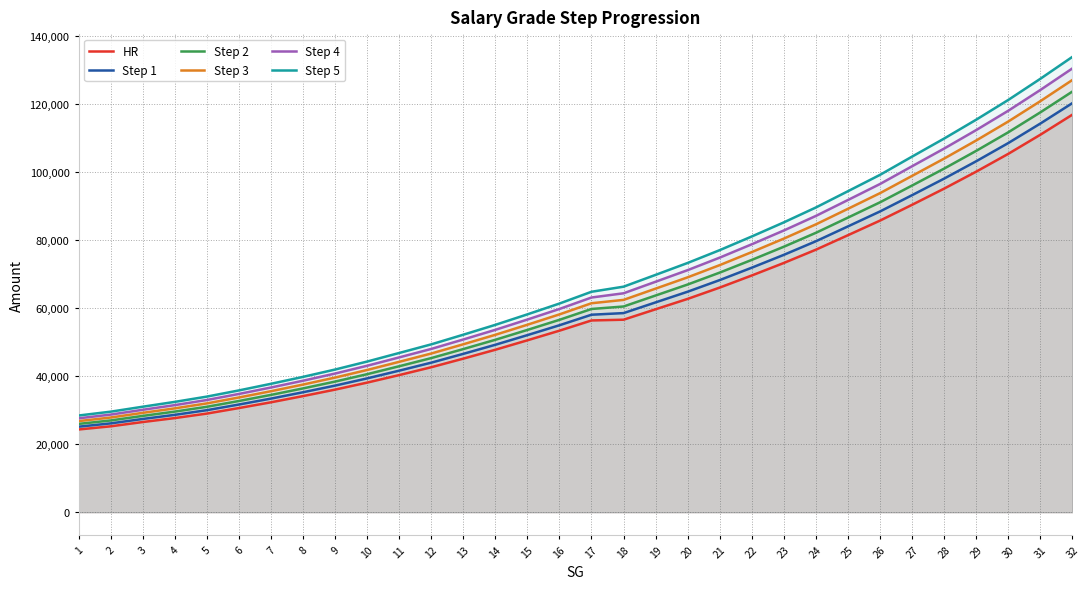

Which category has the lowest value in the Step 4 series?

1